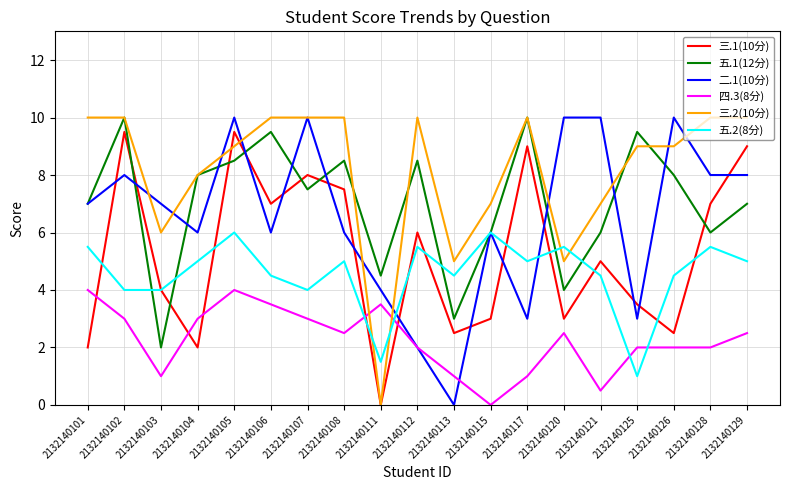

Reading left to right, what are all the values shown in this chart?

三.1(10分): 2132140101=2.0	2132140102=9.5	2132140103=4.0	2132140104=2.0	2132140105=9.5	2132140106=7.0	2132140107=8.0	2132140108=7.5	2132140111=0.0	2132140112=6.0	2132140113=2.5	2132140115=3.0	2132140117=9.0	2132140120=3.0	2132140121=5.0	2132140125=3.5	2132140126=2.5	2132140128=7.0	2132140129=9.0
五.1(12分): 2132140101=7.0	2132140102=10.0	2132140103=2.0	2132140104=8.0	2132140105=8.5	2132140106=9.5	2132140107=7.5	2132140108=8.5	2132140111=4.5	2132140112=8.5	2132140113=3.0	2132140115=6.0	2132140117=10.0	2132140120=4.0	2132140121=6.0	2132140125=9.5	2132140126=8.0	2132140128=6.0	2132140129=7.0
二.1(10分): 2132140101=7.0	2132140102=8.0	2132140103=7.0	2132140104=6.0	2132140105=10.0	2132140106=6.0	2132140107=10.0	2132140108=6.0	2132140111=4.0	2132140112=2.0	2132140113=0.0	2132140115=6.0	2132140117=3.0	2132140120=10.0	2132140121=10.0	2132140125=3.0	2132140126=10.0	2132140128=8.0	2132140129=8.0
四.3(8分): 2132140101=4.0	2132140102=3.0	2132140103=1.0	2132140104=3.0	2132140105=4.0	2132140106=3.5	2132140107=3.0	2132140108=2.5	2132140111=3.5	2132140112=2.0	2132140113=1.0	2132140115=0.0	2132140117=1.0	2132140120=2.5	2132140121=0.5	2132140125=2.0	2132140126=2.0	2132140128=2.0	2132140129=2.5
三.2(10分): 2132140101=10.0	2132140102=10.0	2132140103=6.0	2132140104=8.0	2132140105=9.0	2132140106=10.0	2132140107=10.0	2132140108=10.0	2132140111=0.0	2132140112=10.0	2132140113=5.0	2132140115=7.0	2132140117=10.0	2132140120=5.0	2132140121=7.0	2132140125=9.0	2132140126=9.0	2132140128=10.0	2132140129=10.0
五.2(8分): 2132140101=5.5	2132140102=4.0	2132140103=4.0	2132140104=5.0	2132140105=6.0	2132140106=4.5	2132140107=4.0	2132140108=5.0	2132140111=1.5	2132140112=5.5	2132140113=4.5	2132140115=6.0	2132140117=5.0	2132140120=5.5	2132140121=4.5	2132140125=1.0	2132140126=4.5	2132140128=5.5	2132140129=5.0